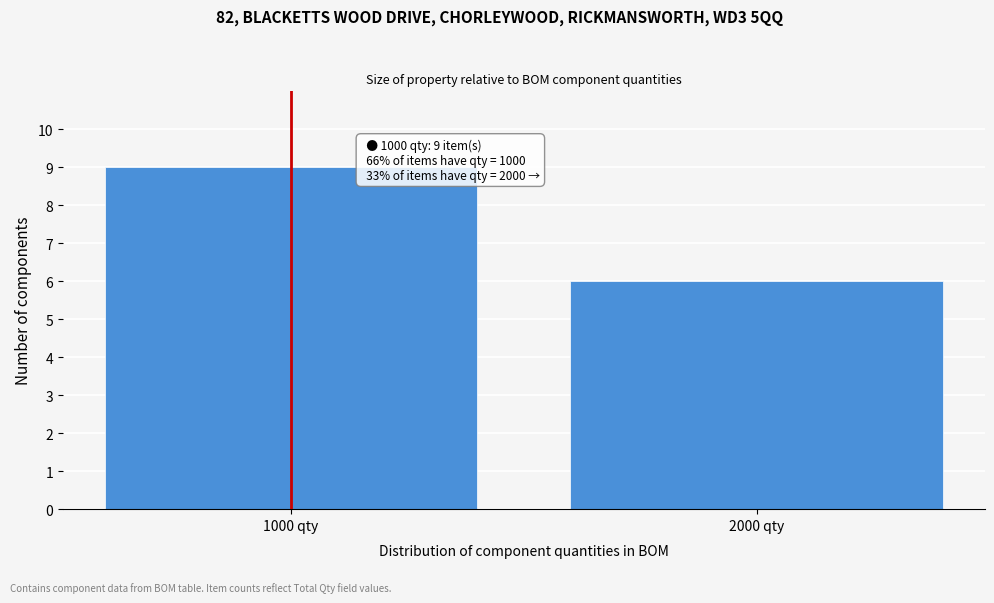

Reading right to left, transcribe all the data shown in this chart.

6	9